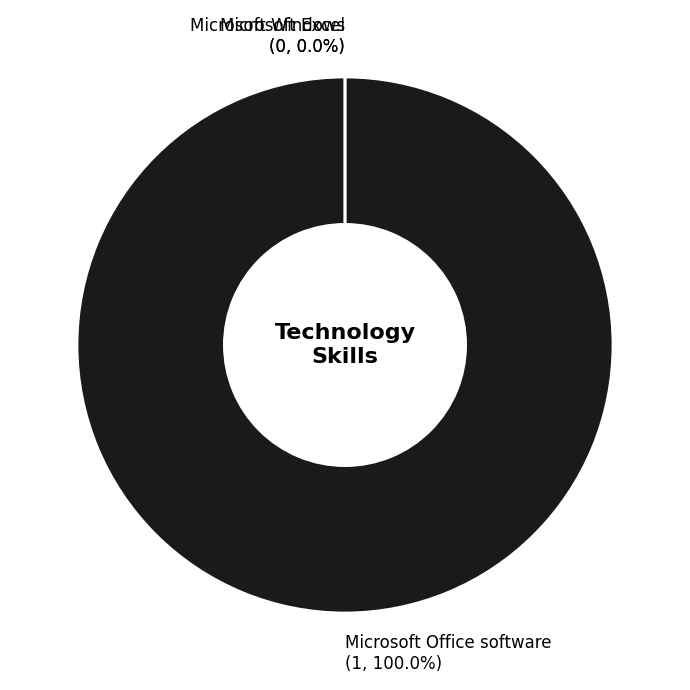

Does Microsoft Office software represent more than half of the total?

Yes